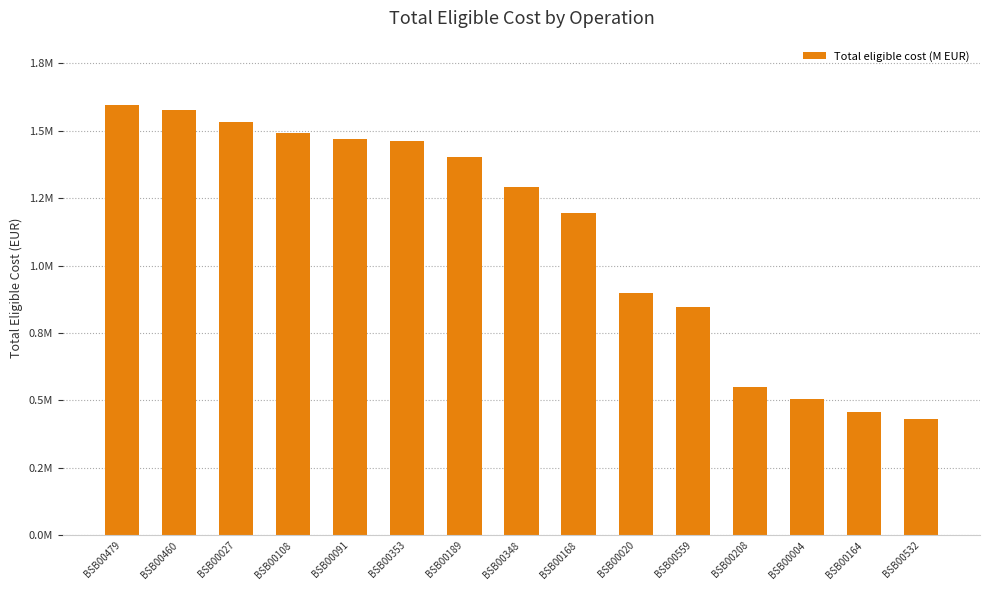

Approximately how many times larger is the value at BSB00189 compared to BSB00353?

1.0